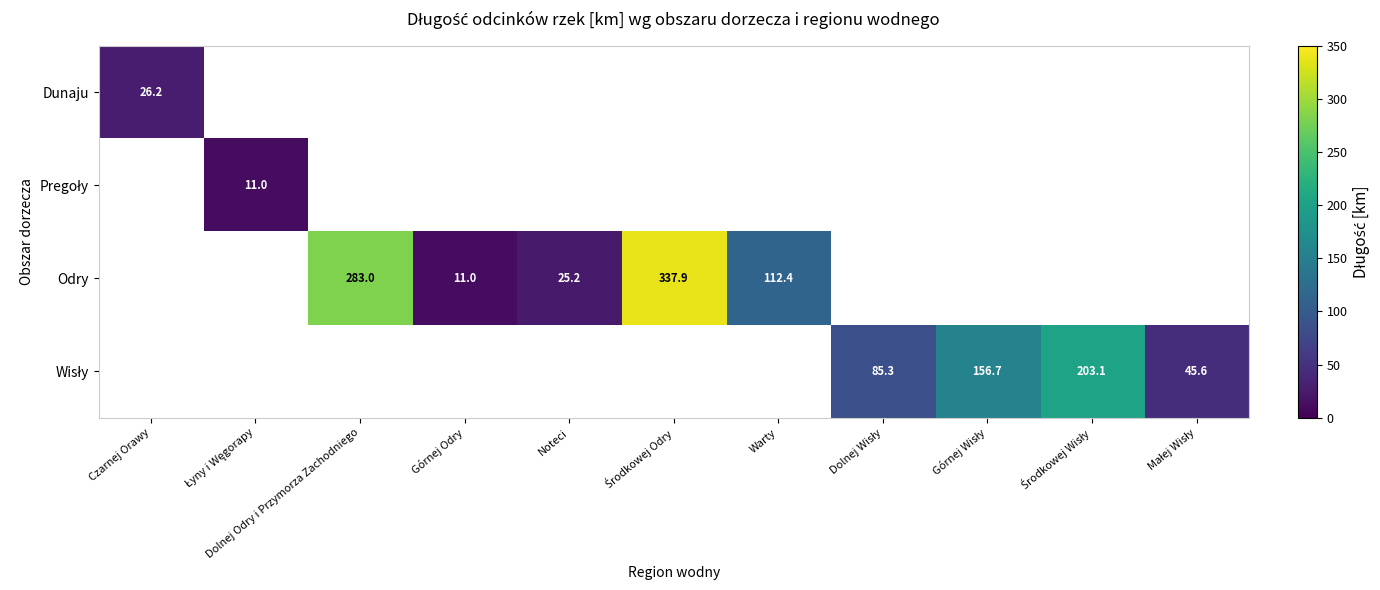

How many categories are shown in the chart?

11